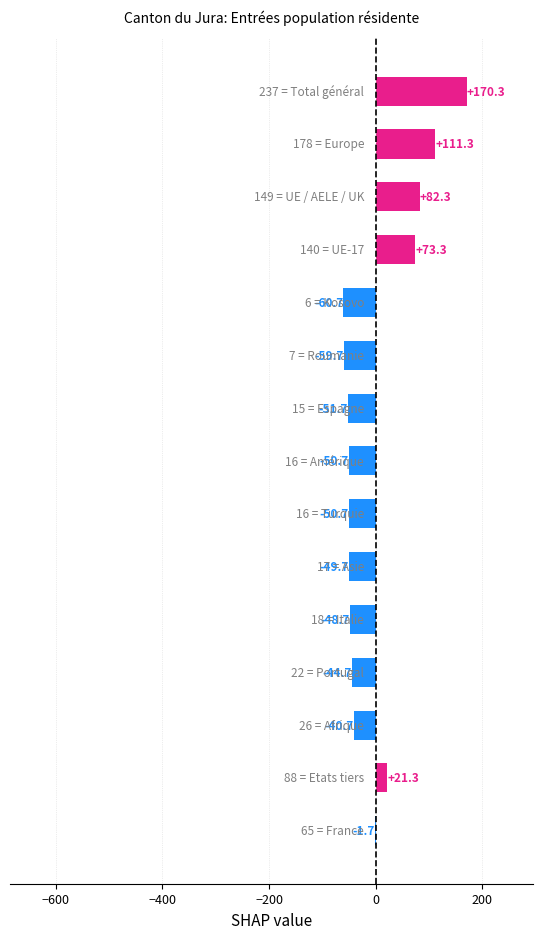

What is the greatest value displayed?

170.3